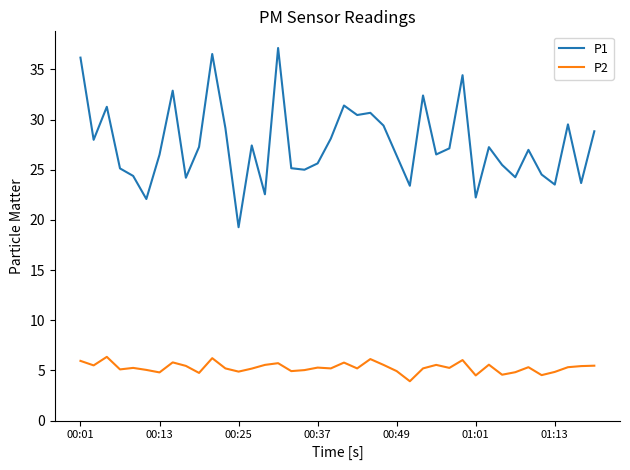

Which series has the largest total across all categories?

P1